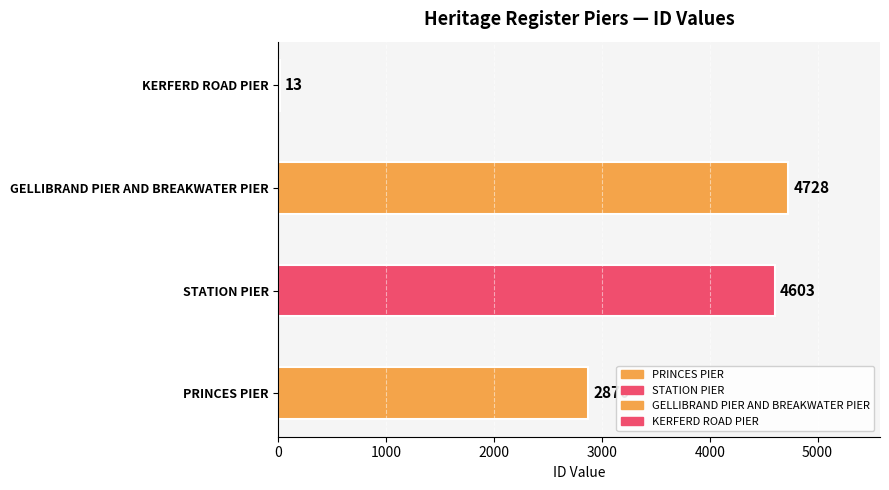

Which has a higher value, STATION PIER or PRINCES PIER?

STATION PIER